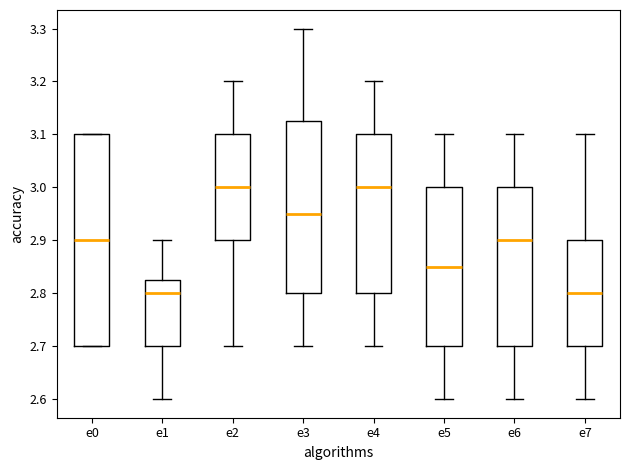

Comparing the boxes themselves (not the whiskers), which one is the tallest?

e0